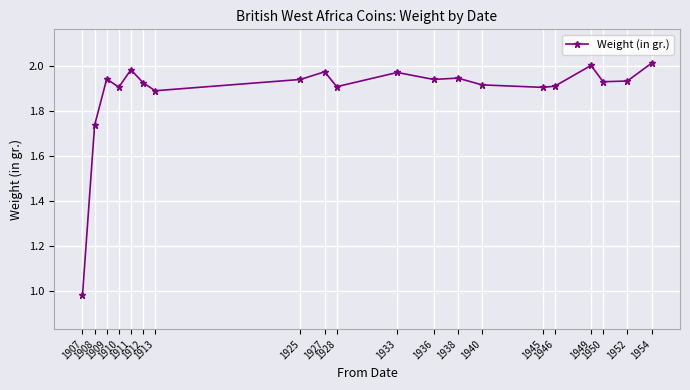

How many values exceed 1?

19